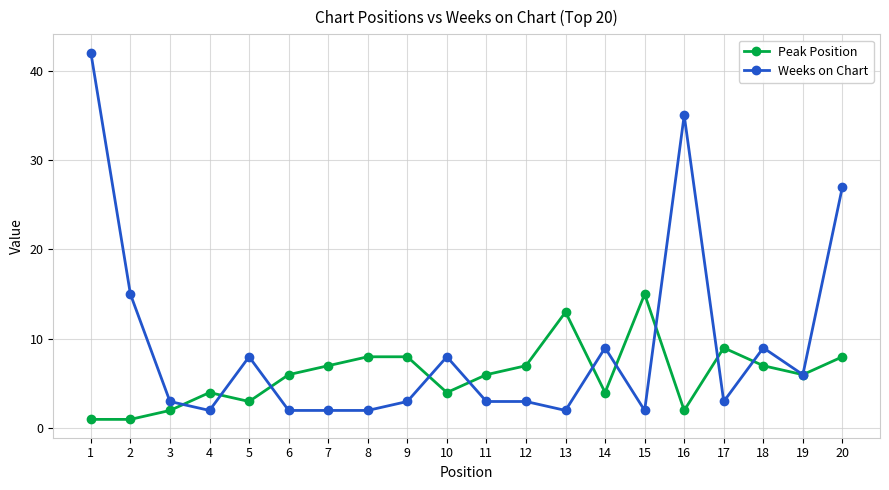

Reading right to left, list all the values displayed in this chart.

Peak Position: 8	6	7	9	2	15	4	13	7	6	4	8	8	7	6	3	4	2	1	1
Weeks on Chart: 27	6	9	3	35	2	9	2	3	3	8	3	2	2	2	8	2	3	15	42